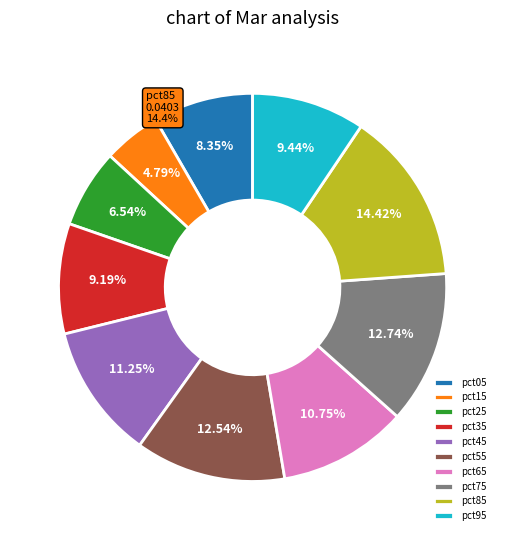

Does any single category account for the majority?

No